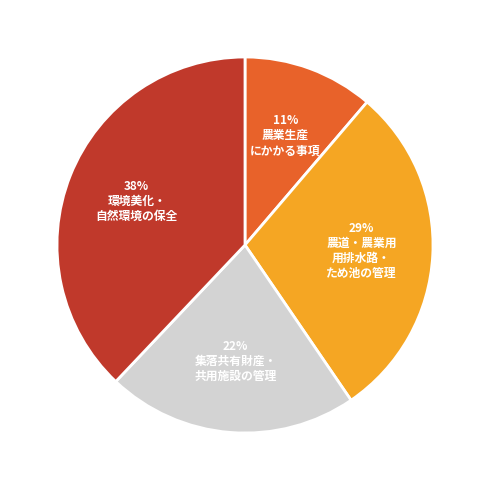

To the nearest percent, what is the difference between the largest and smallest slice percentages?

27%